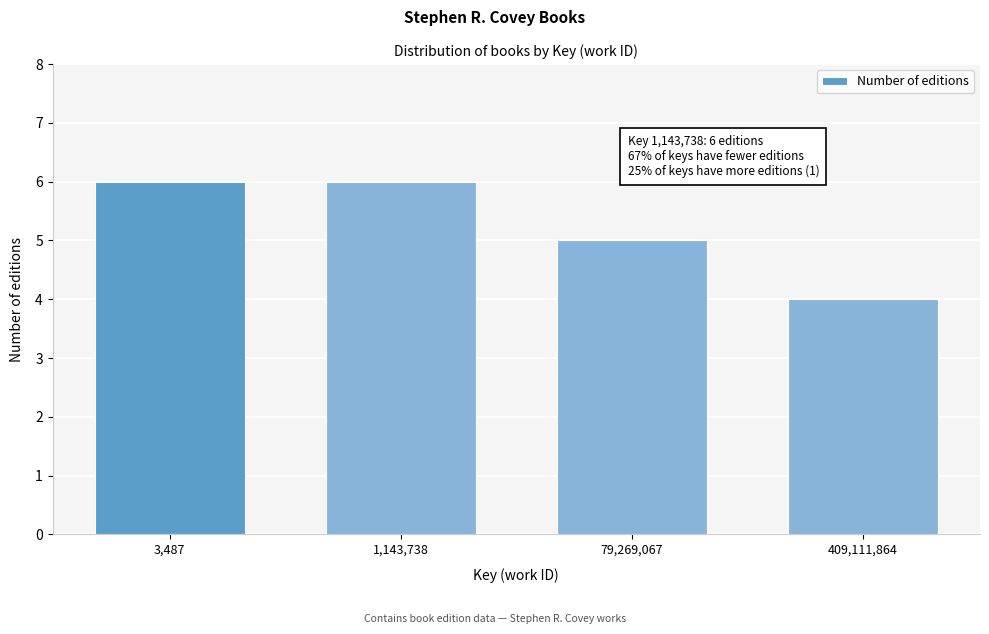

Reading right to left, extract all data points from this chart.

4	5	6	6